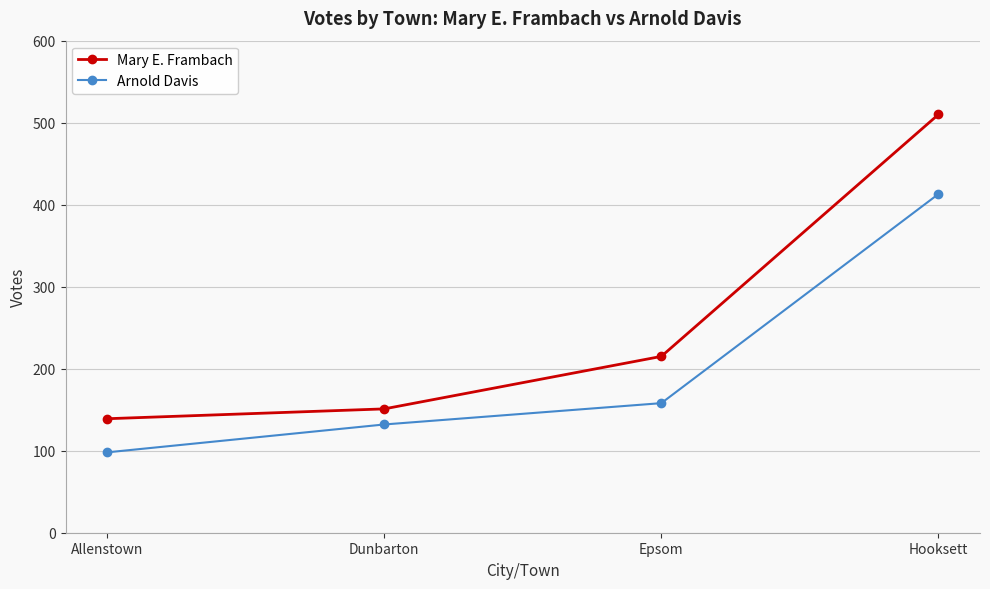

At which category does the chart reach its peak across all series?

Hooksett